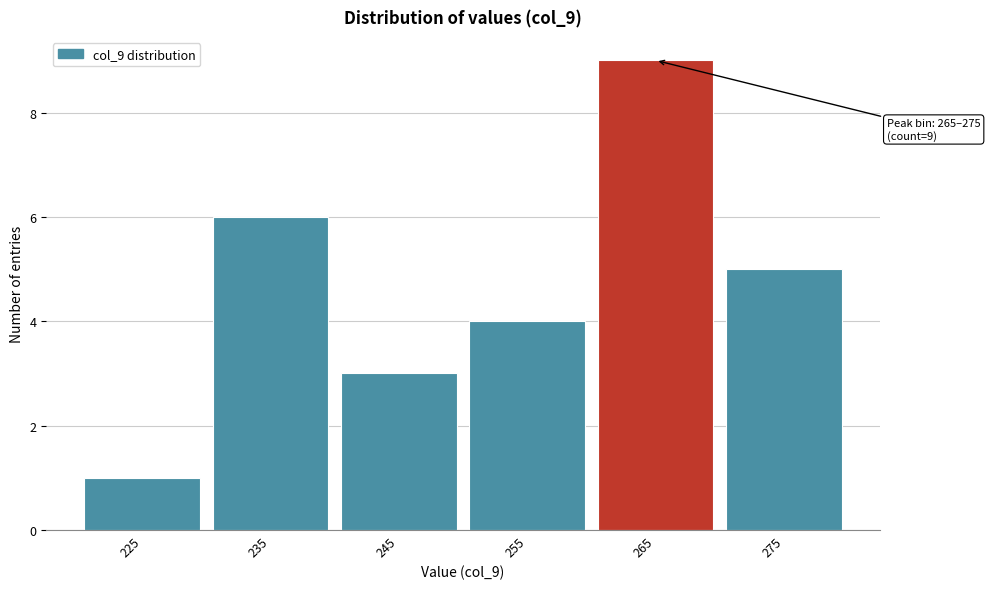

Reading left to right, list all the values displayed in this chart.

1	6	3	4	9	5